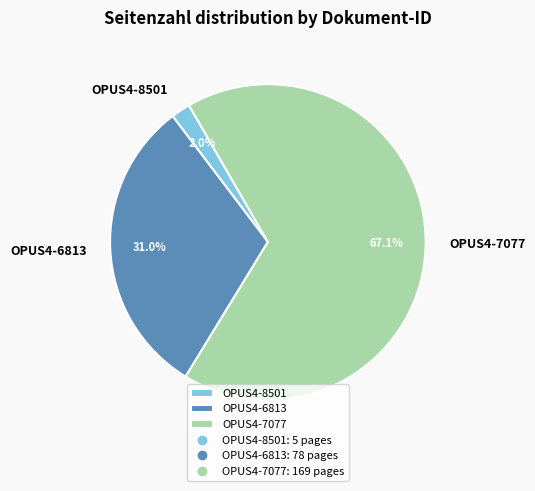

To the nearest percent, what percentage of the pie is OPUS4-7077?

67%